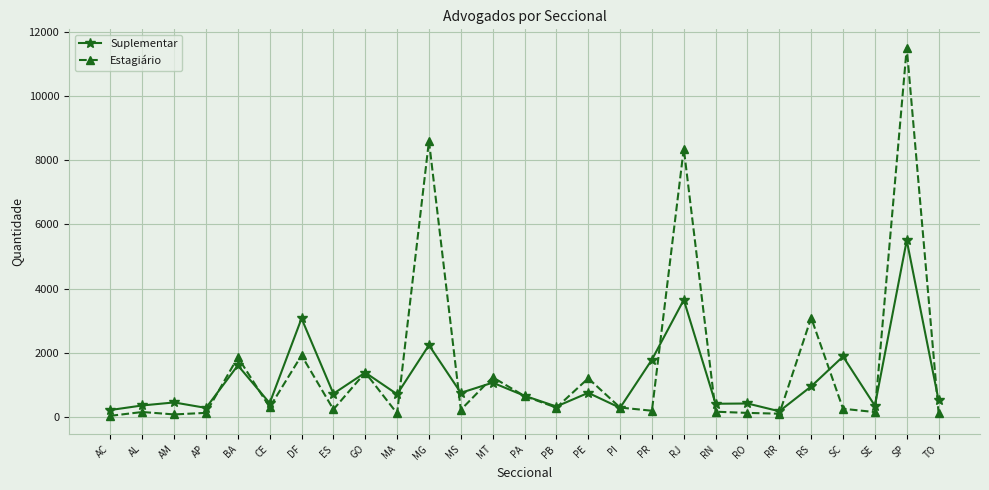

Rank the series at AP from lowest to highest value.

Estagiário, Suplementar